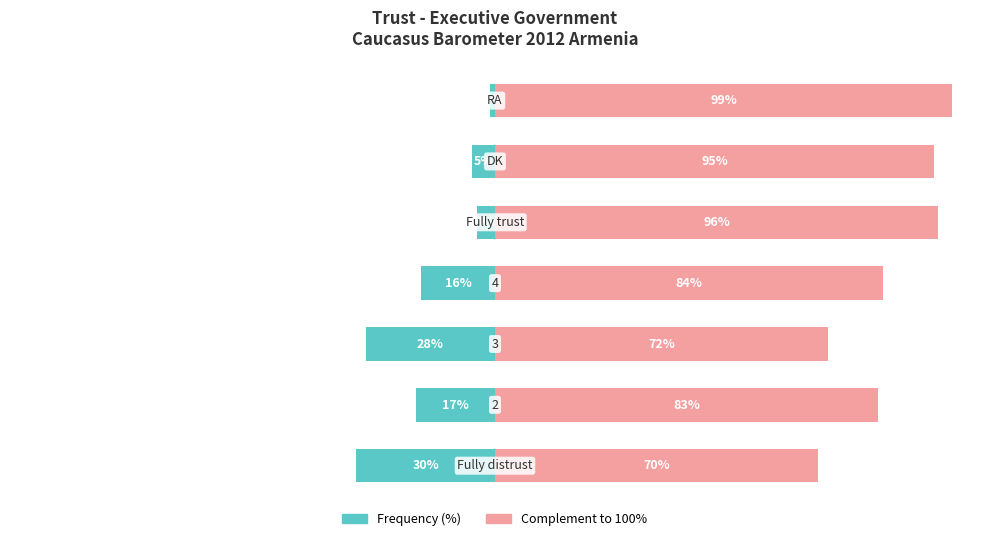

Reading left to right, list all the values displayed in this chart.

Frequency %: -30	-17	-28	-16	-4	-5	-1
Complement %: 70	83	72	84	96	95	99